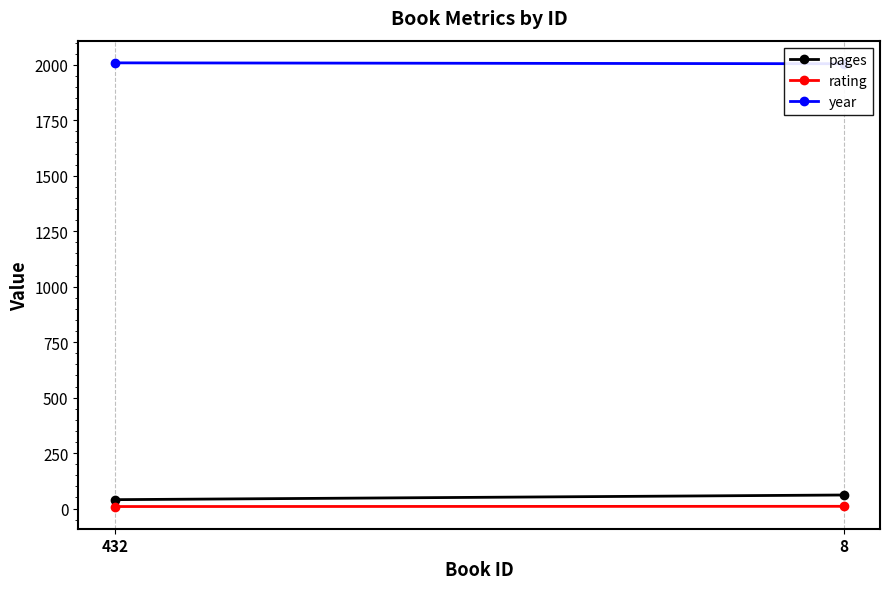

Which series has the largest range (max minus min)?

pages